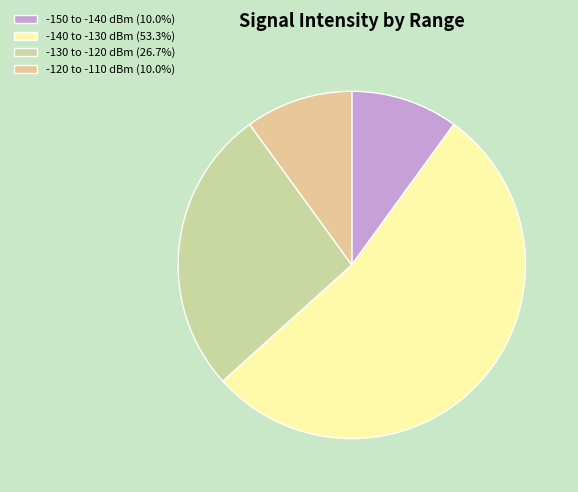

How many slices are in this pie chart?

4